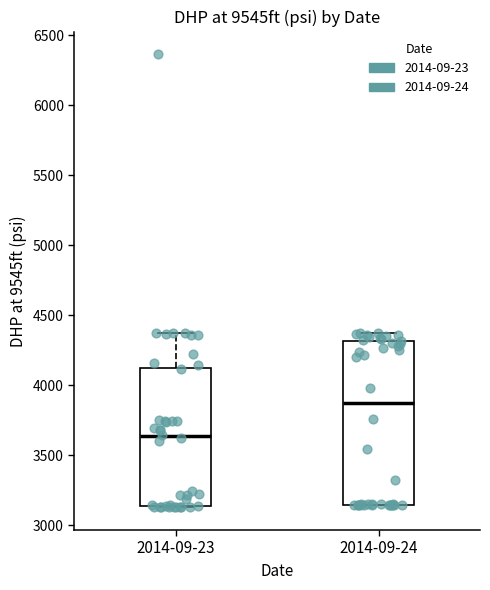

Where is the lower edge of the box for 2014-09-24 on the y-axis? The values are not printed on the chart, so give them approximately, as read against the axis.

3150